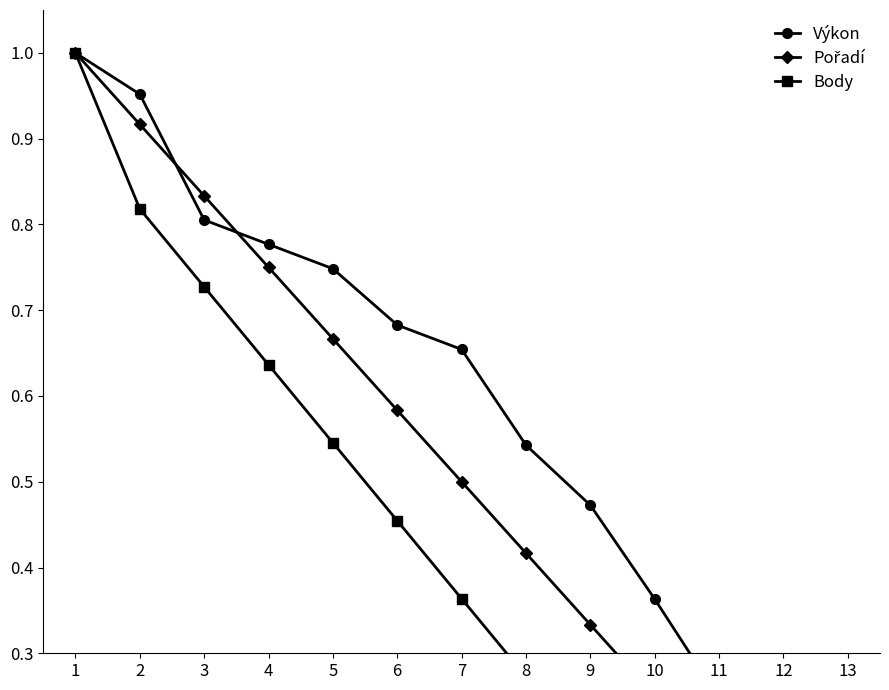

What is the total value across all series at 11?

0.4